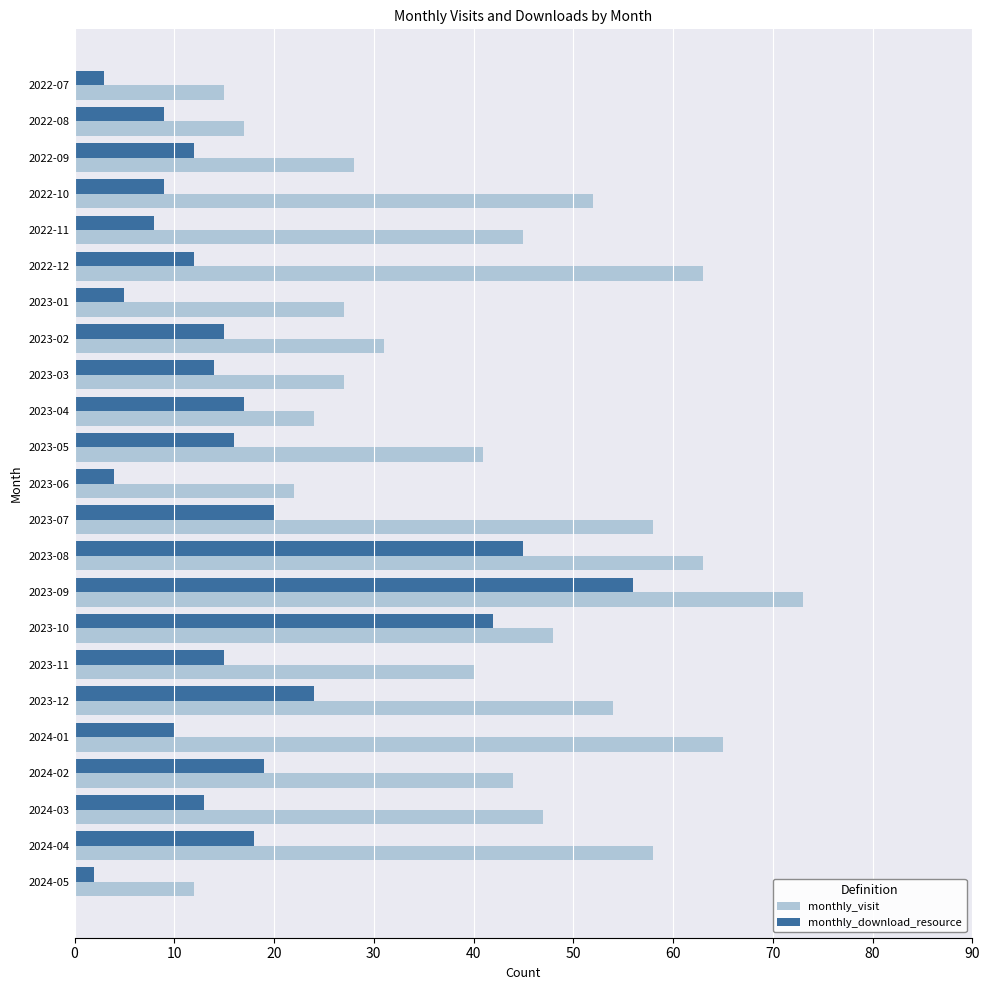

At which label is monthly_download_resource closest to 29?

2023-12